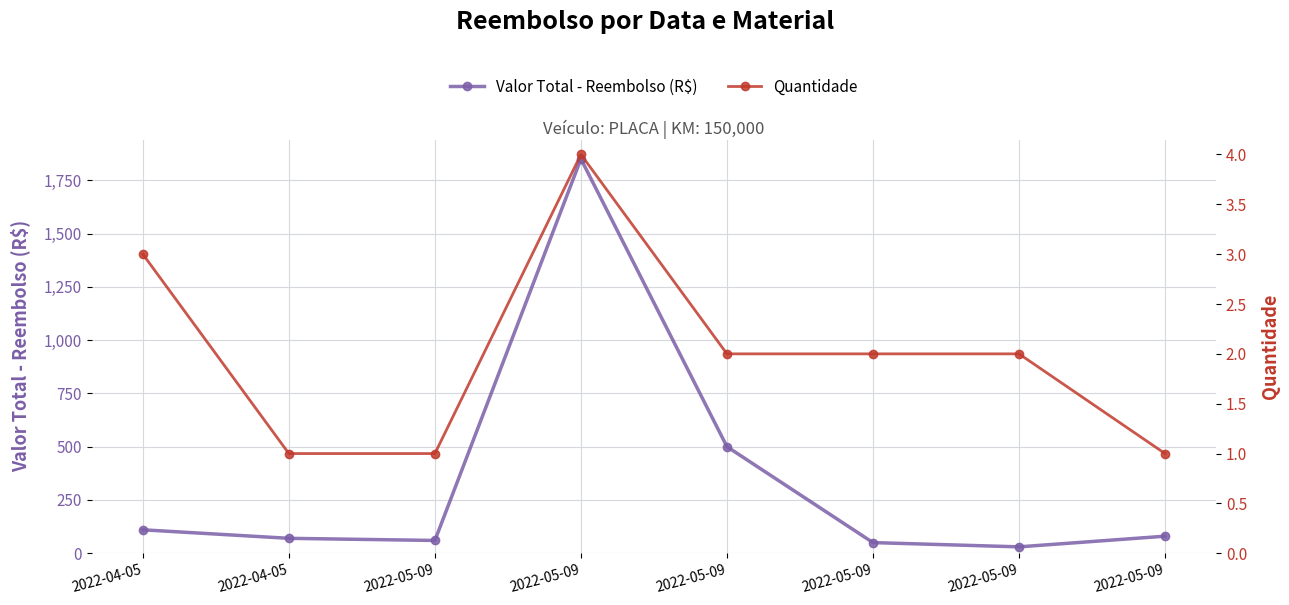

At how many categories does at least one series exceed 496?

2